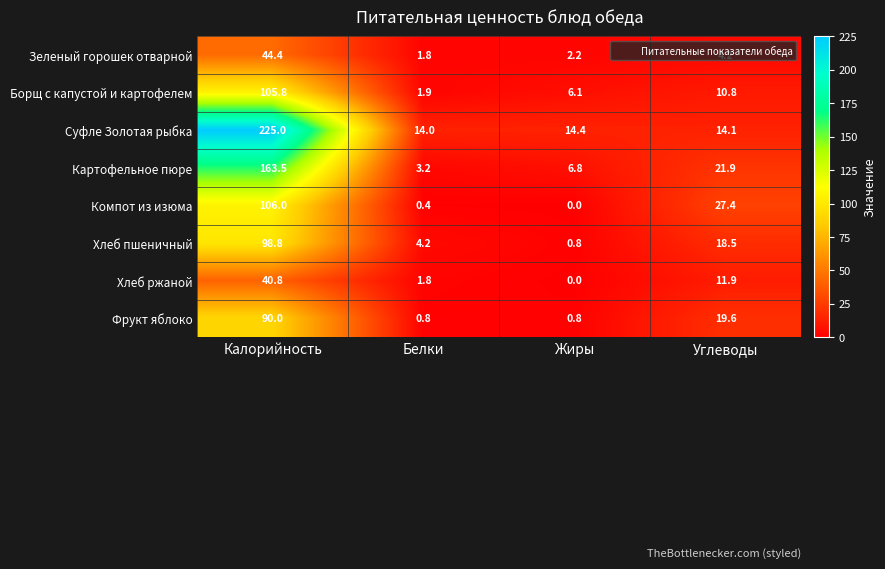

Which series has the largest range (max minus min)?

Суфле Золотая рыбка